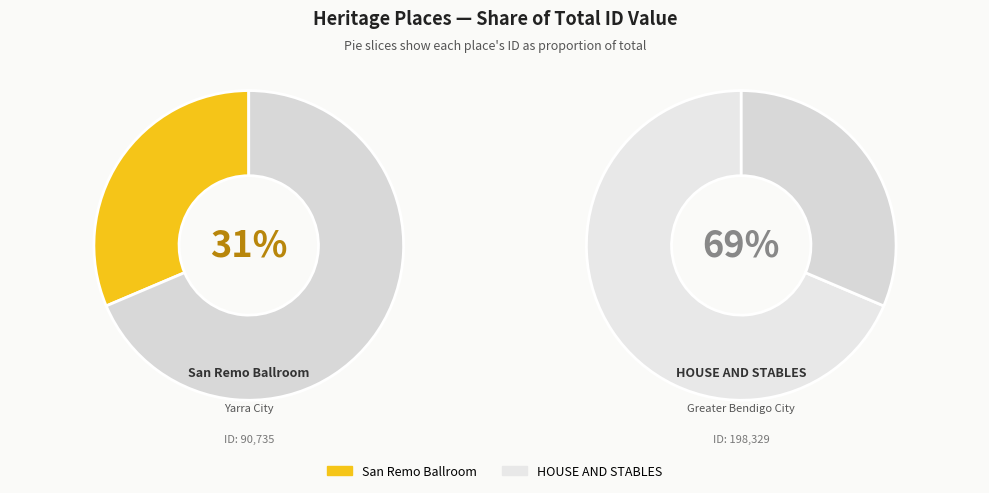

Is there any slice that represents more than half of the pie?

Yes